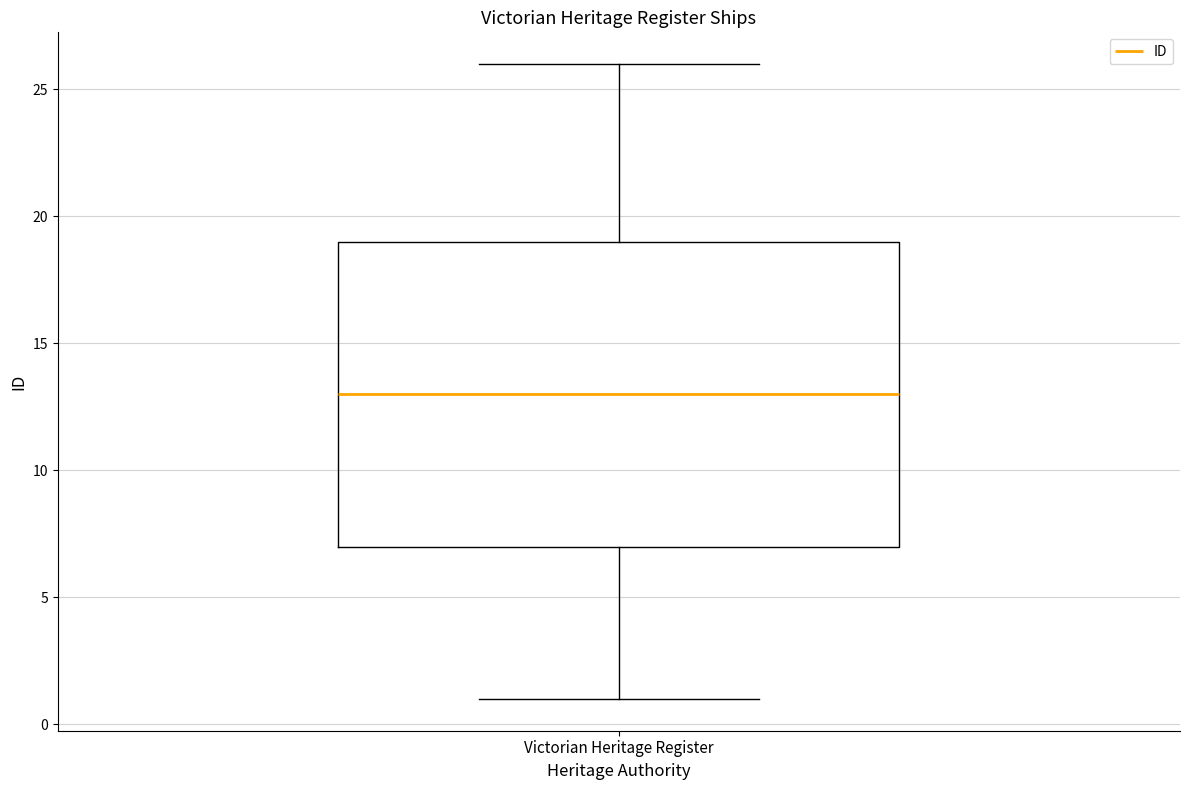

Where does the lower whisker of the box for Victorian Heritage Register end on the y-axis? The values are not printed on the chart, so give them approximately, as read against the axis.

1